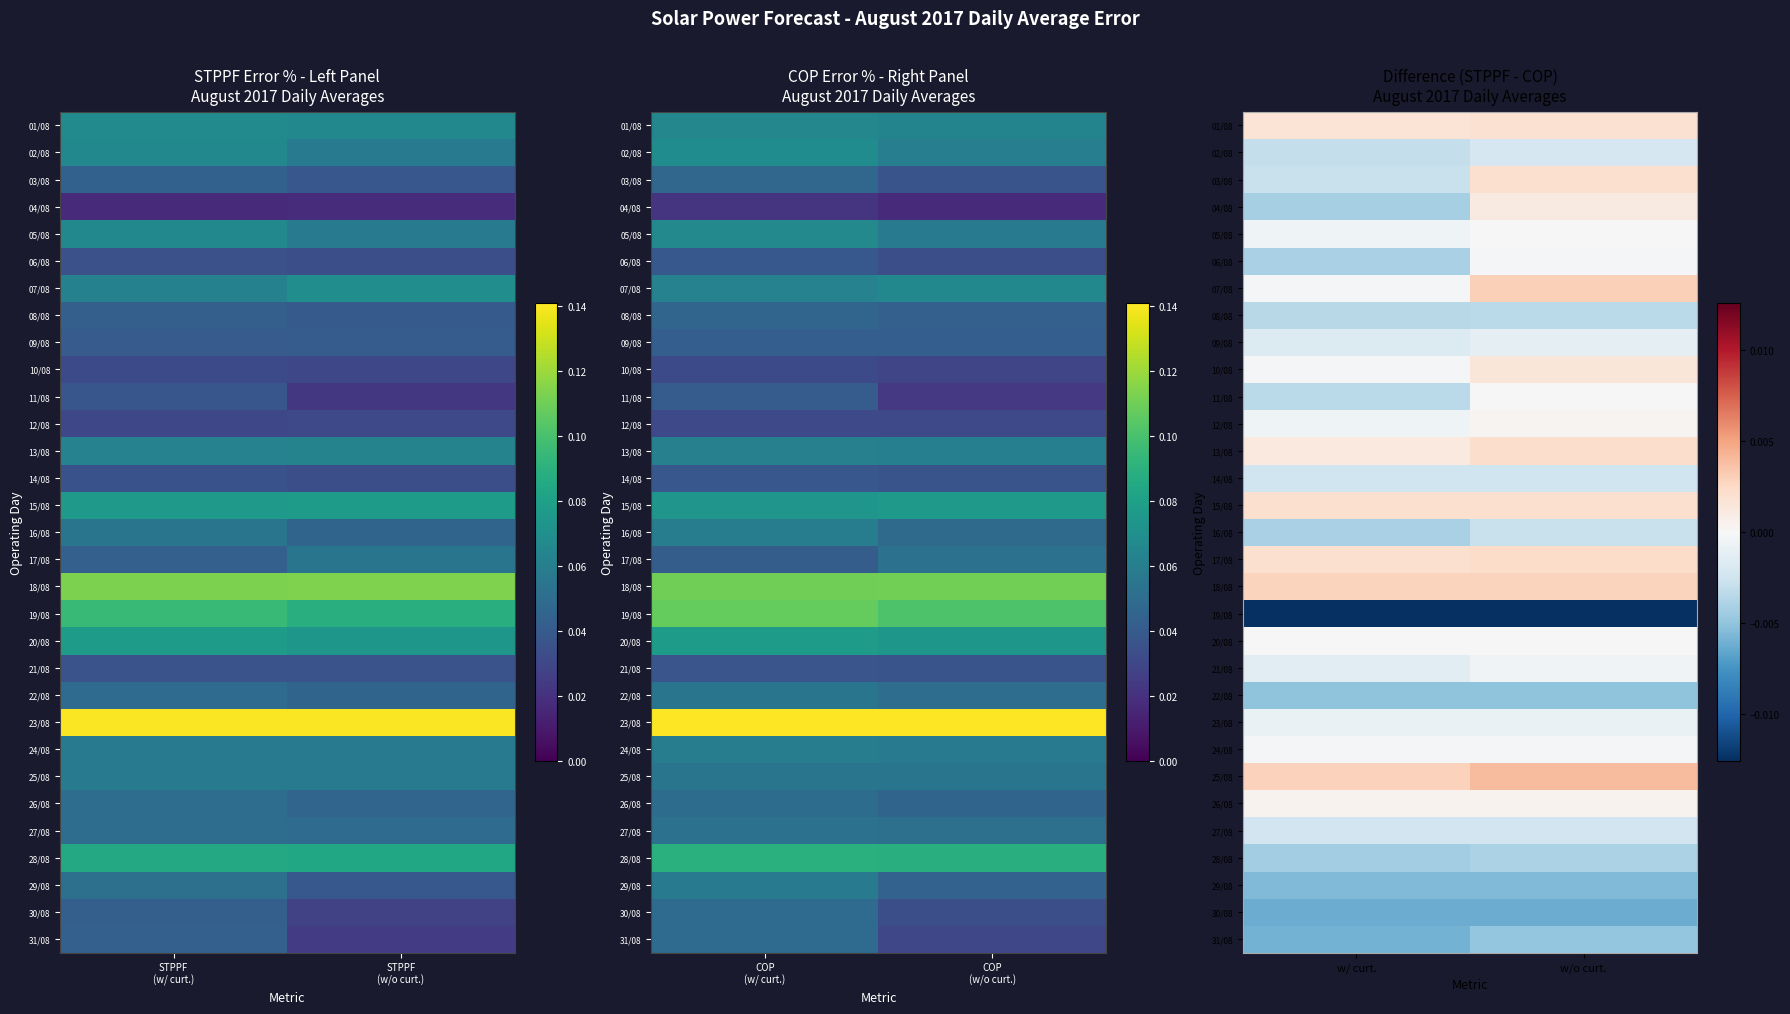

At w/ curt., list the series in order from smallest to largest.

19/08, 30/08, 31/08, 29/08, 22/08, 28/08, 04/08, 06/08, 16/08, 08/08, 11/08, 02/08, 03/08, 14/08, 27/08, 09/08, 21/08, 23/08, 12/08, 05/08, 24/08, 10/08, 07/08, 20/08, 26/08, 13/08, 01/08, 17/08, 15/08, 18/08, 25/08